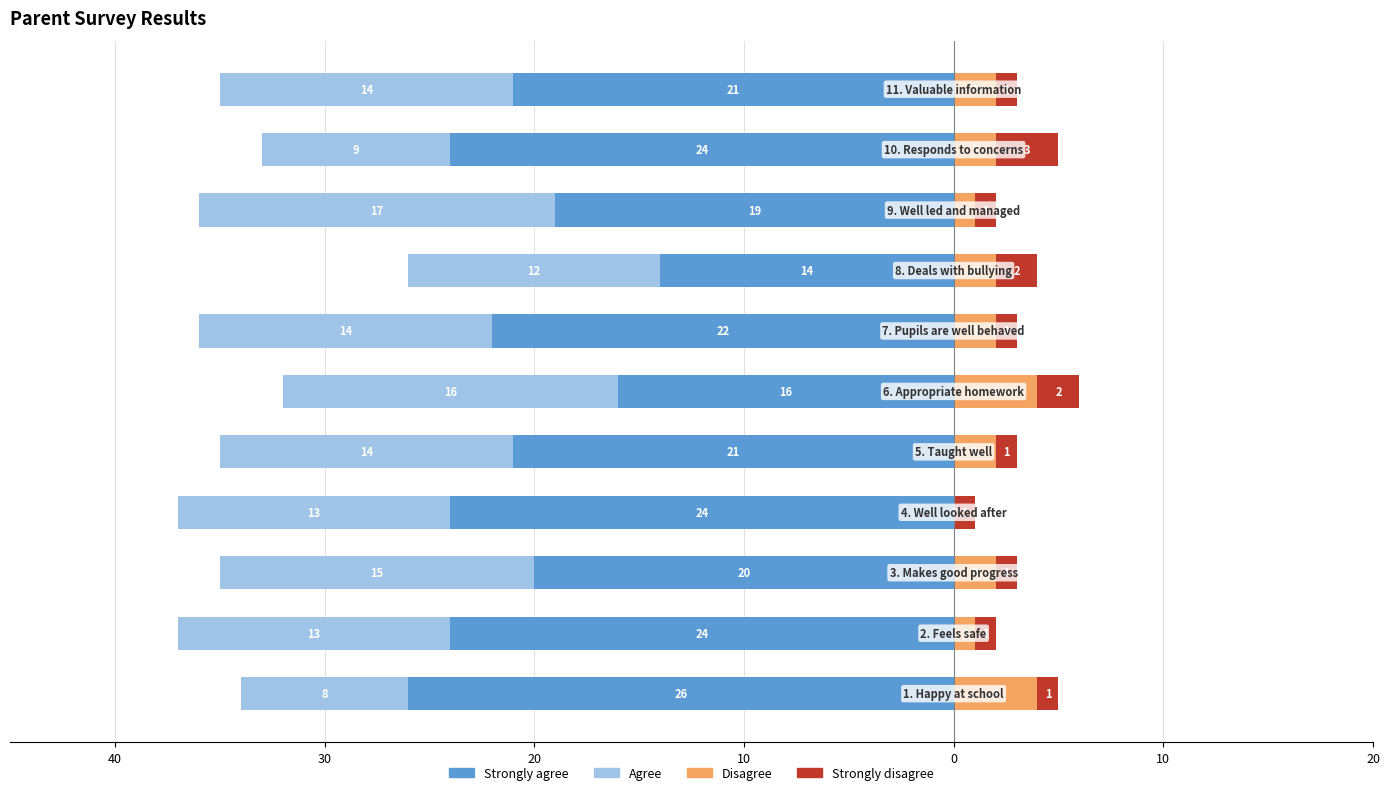

True or false: Strongly disagree has a value of 0 at 10.

False